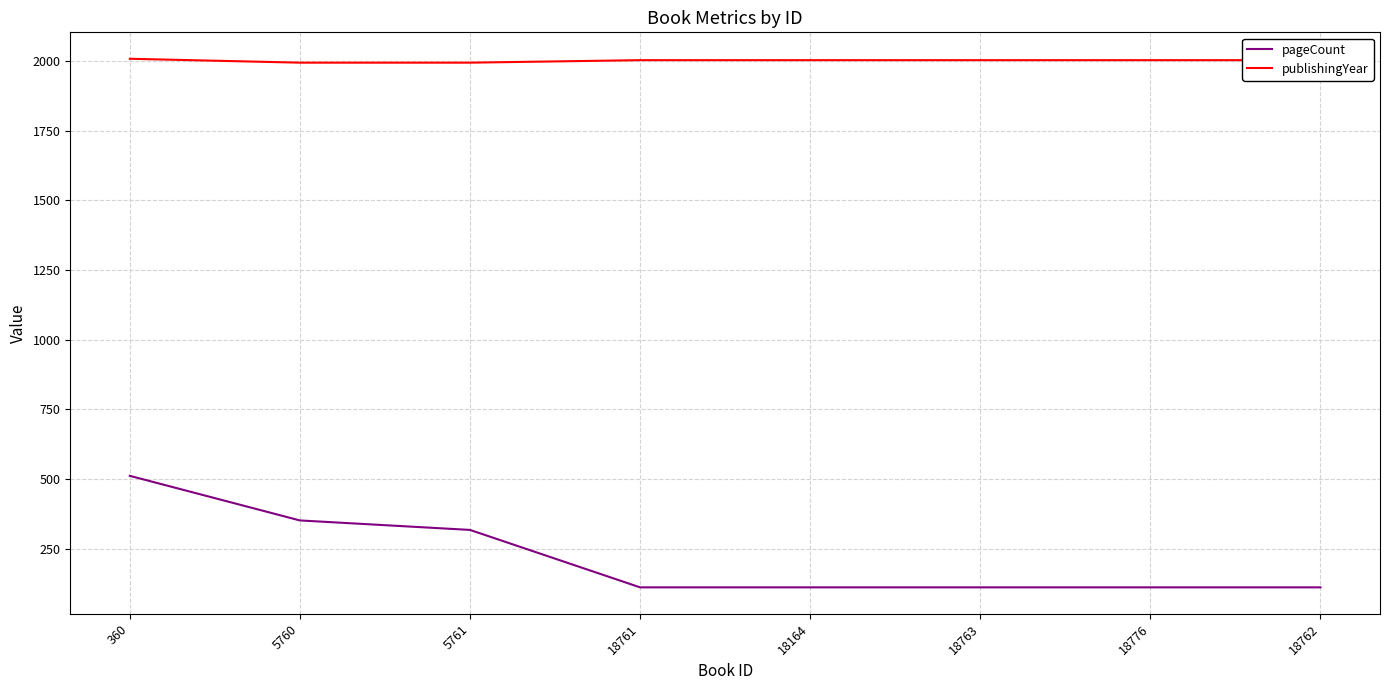

Rank the series at 18762 from lowest to highest value.

pageCount, publishingYear